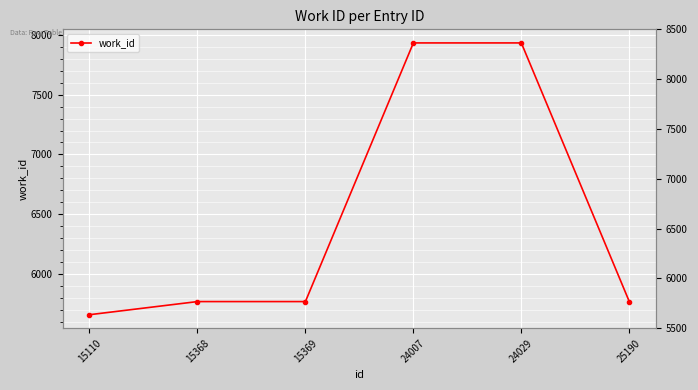

Is it true that the value at 24007 is 2851?

False